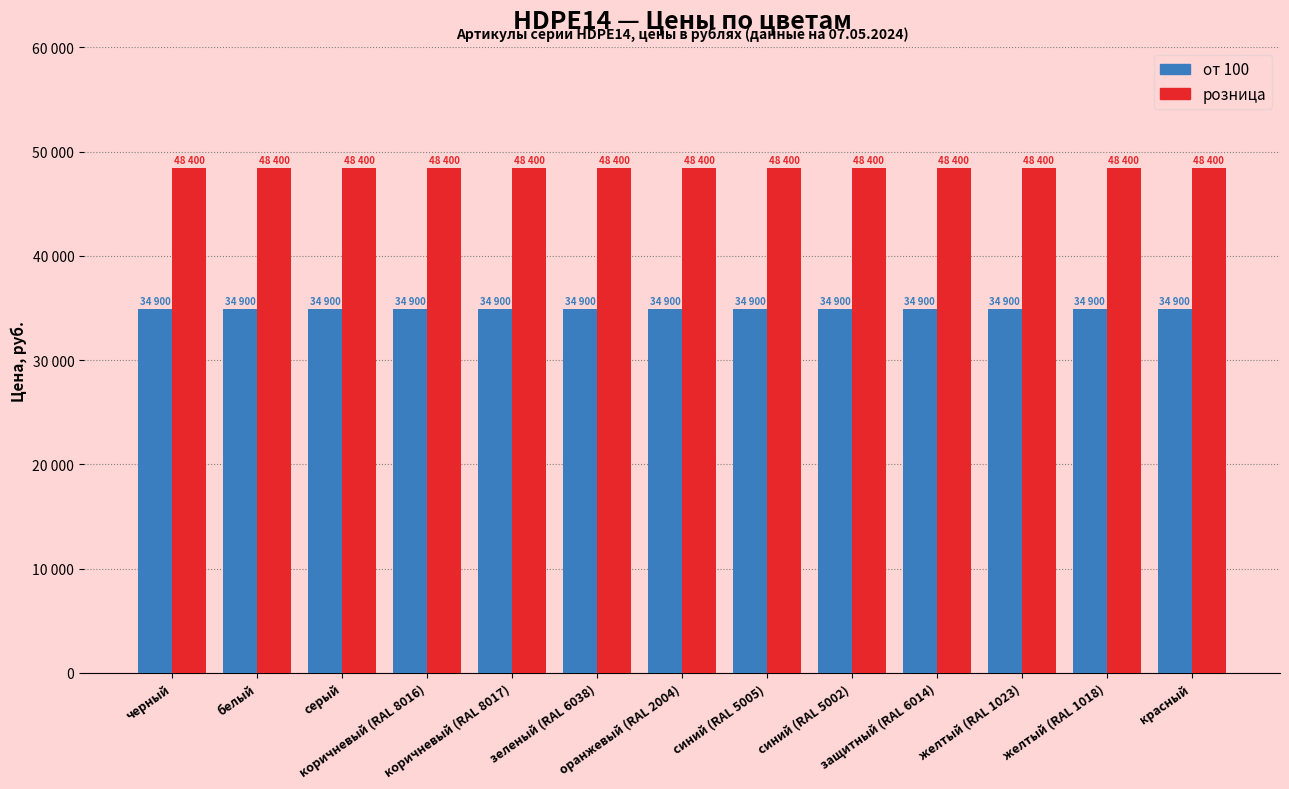

Does the chart contain any negative values?

No